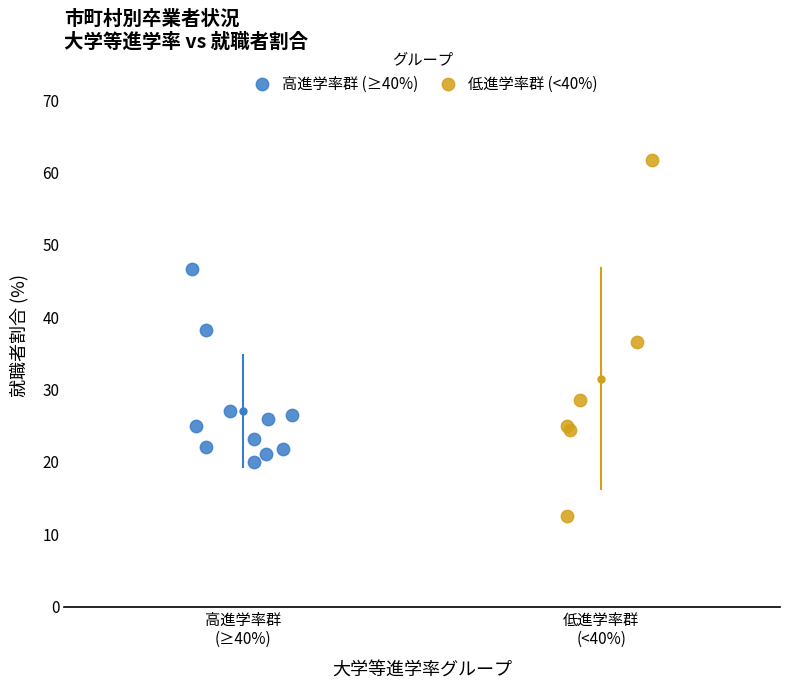

Which series contains the highest Y value?

低進学率群 (<40%)